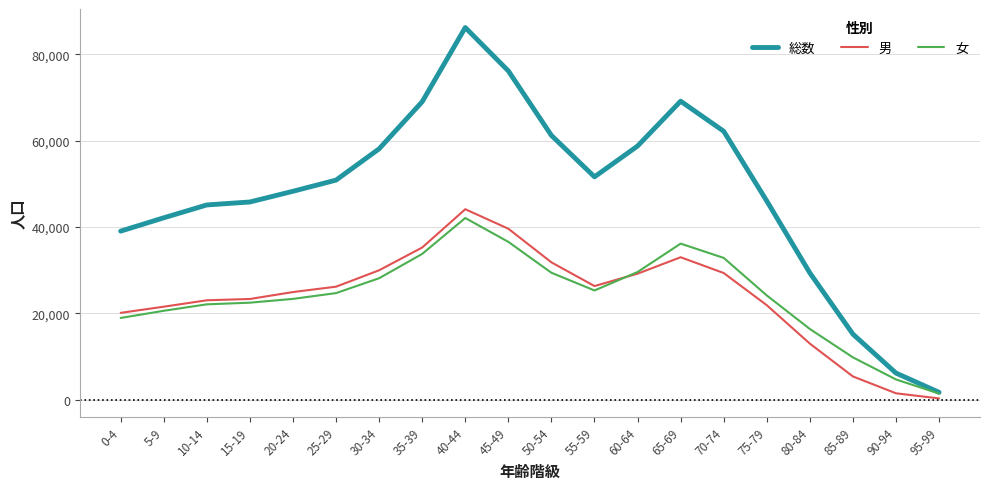

At which category is the sum across all series the highest?

40-44